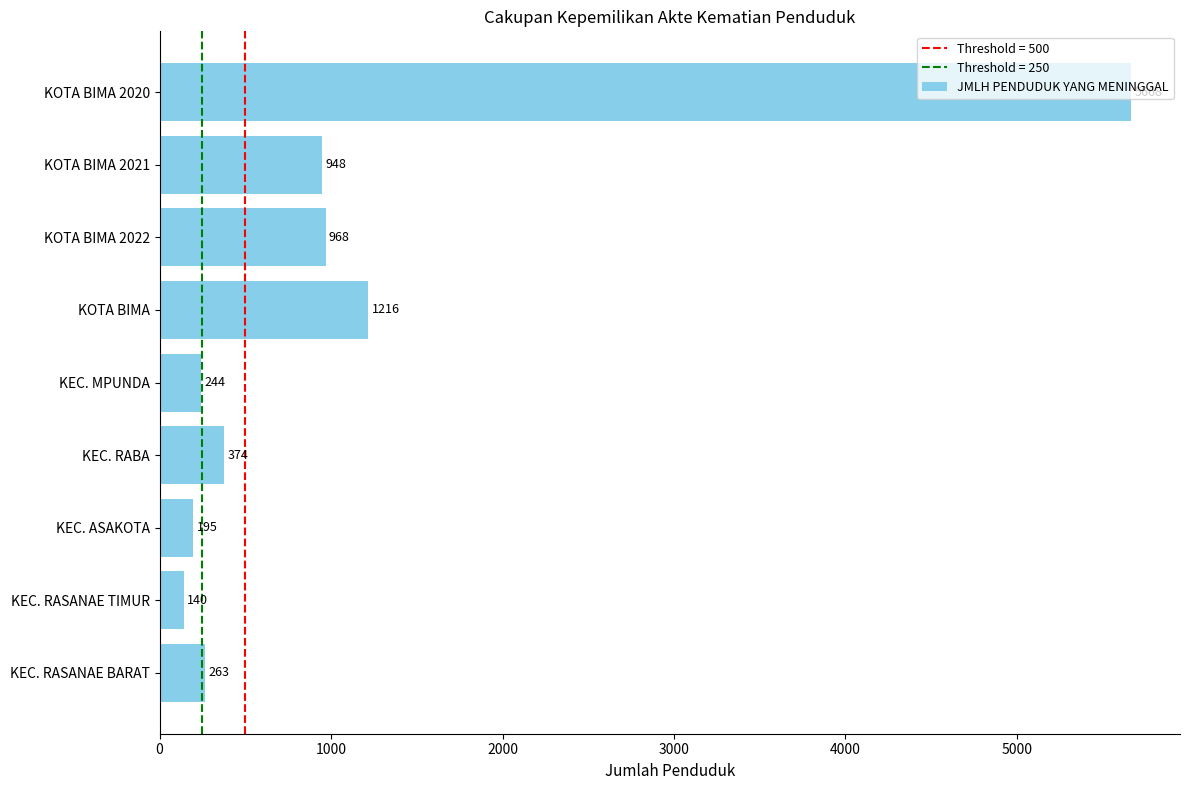

What is the ratio of the value at KOTA BIMA 2021 to the value at KEC. RASANAE BARAT?

3.6